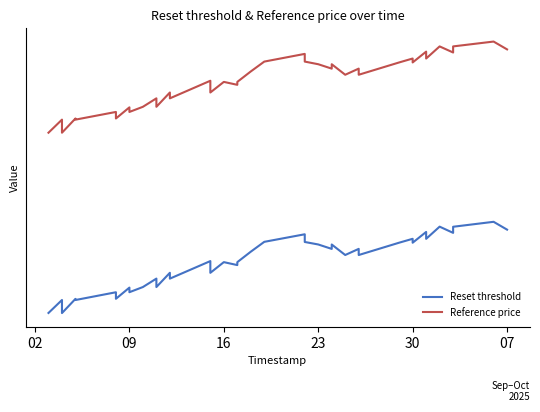

How many lines are shown in the chart?

2